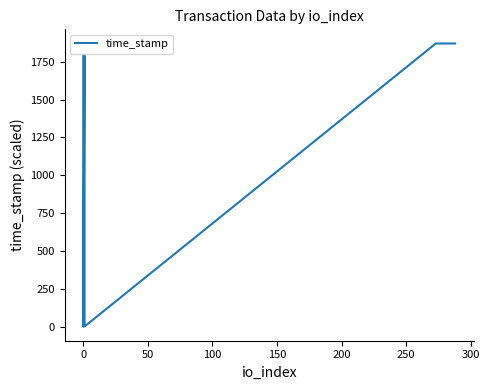

What is the change in value from −50 to 200?

-528.9